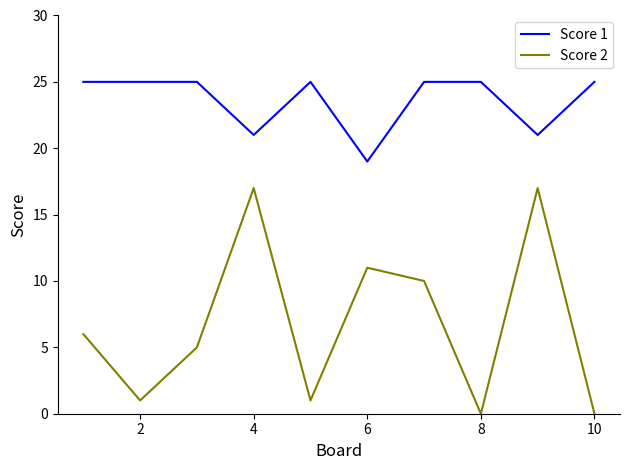

List the series in order of their peak value, highest first.

Score 1, Score 2